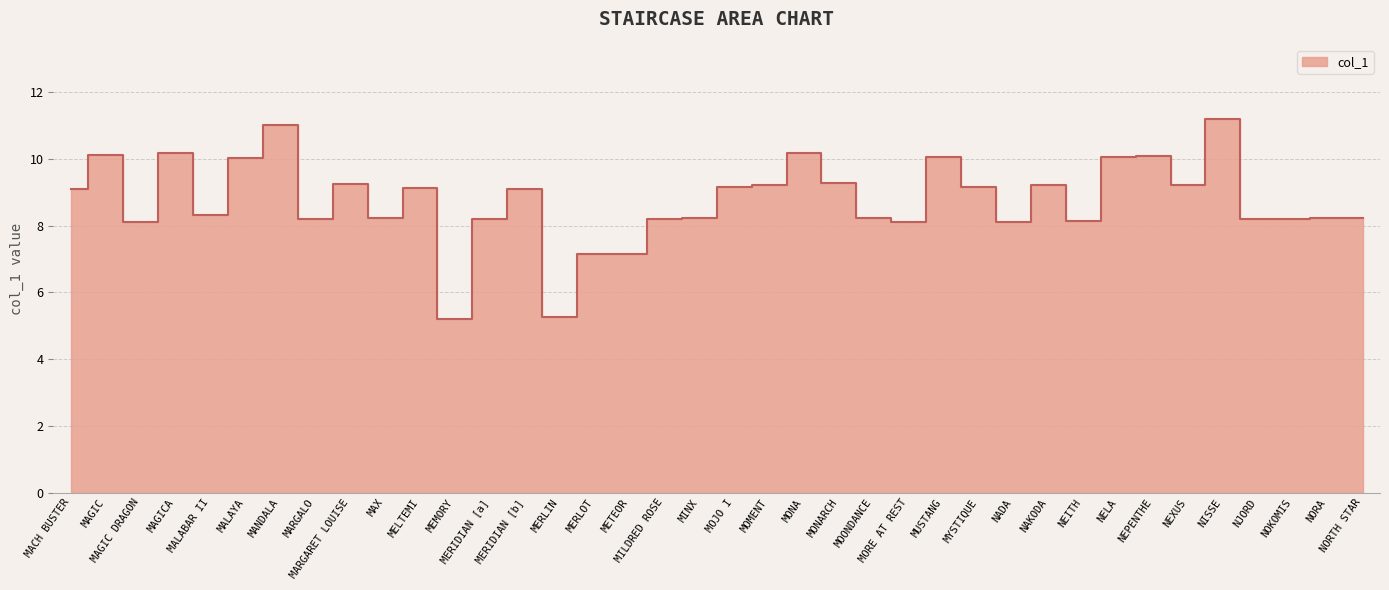

True or false: the data has more than 2 interior local peaks.

True